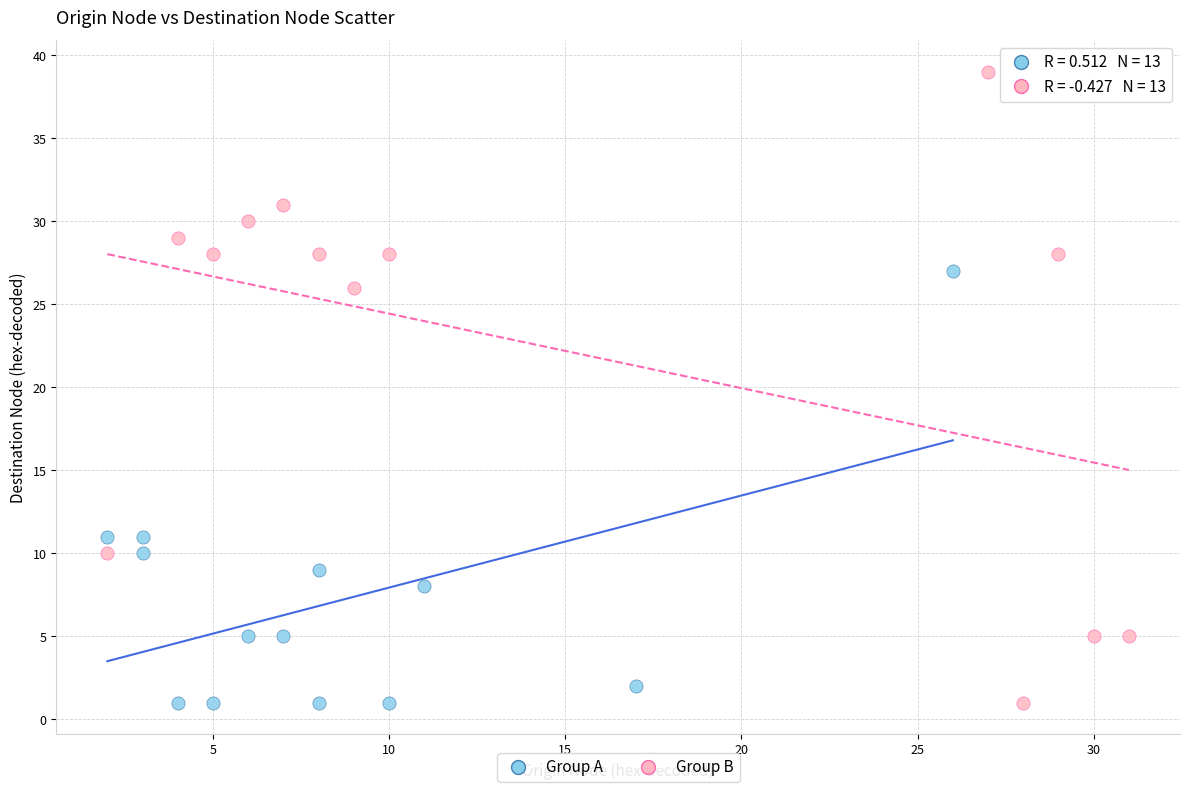

Which series contains the highest Y value?

Group B